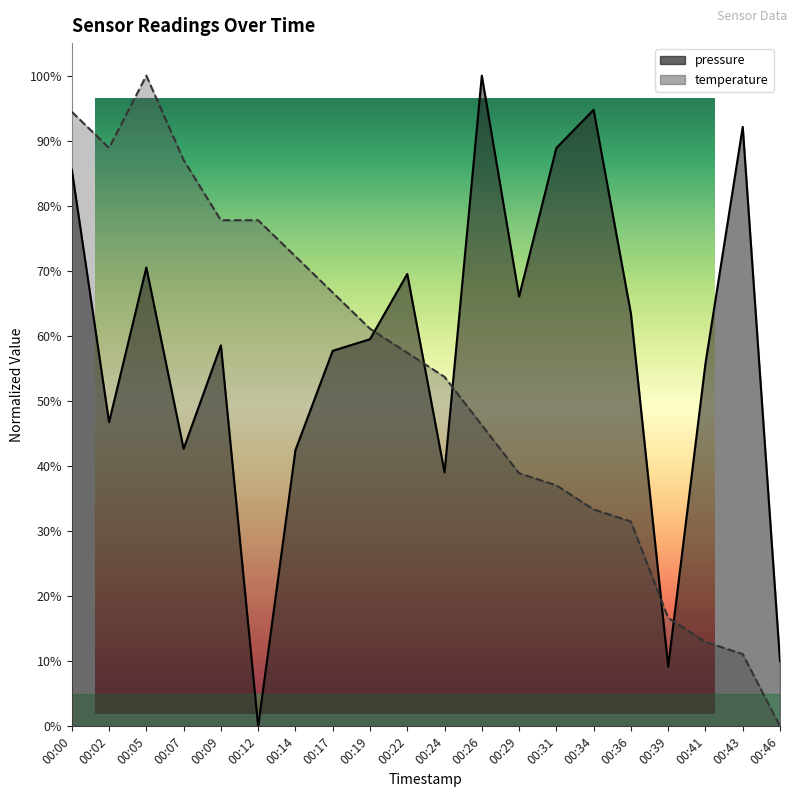

Which series has the widest spread of values?

pressure